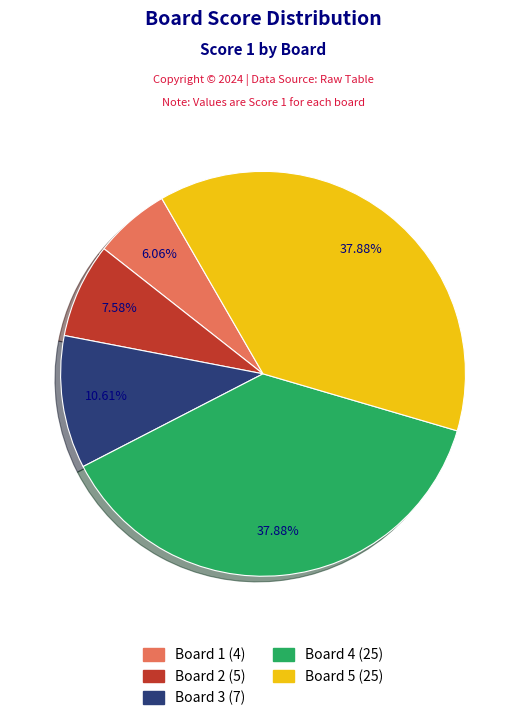

The Board 2 slice represents 16% of the pie. True or false?

False